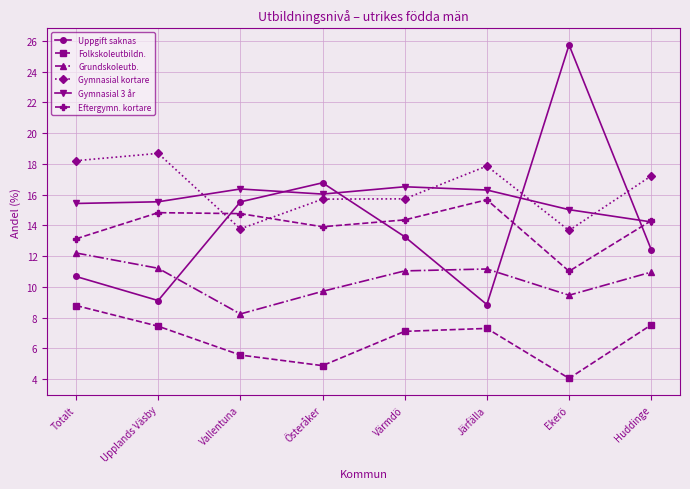

What is the minimum value for Gymnasial 3 år?

14.2